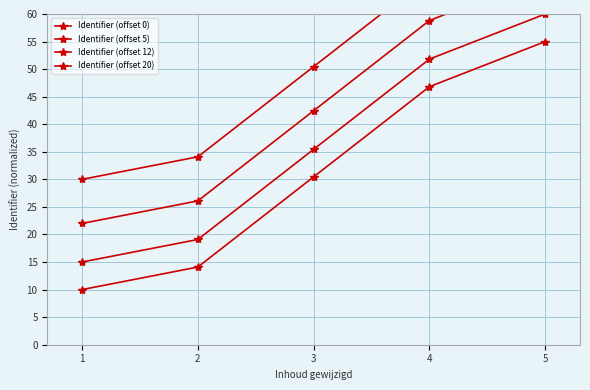

What is the sum of the Identifier (offset 12) values at 2 and 4?

84.9